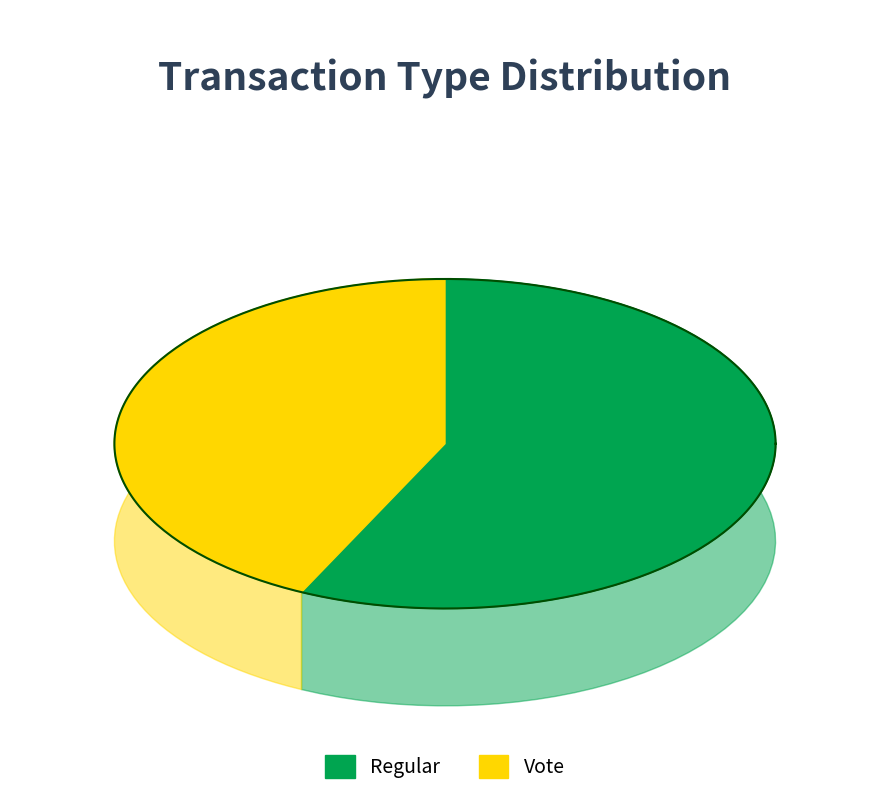

How many segments does this pie chart have?

2